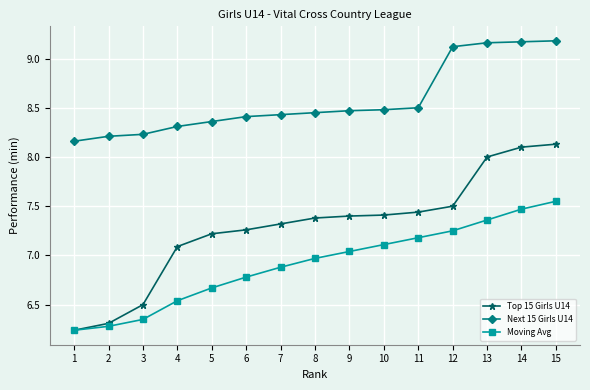

At how many categories does at least one series exceed 6?

15